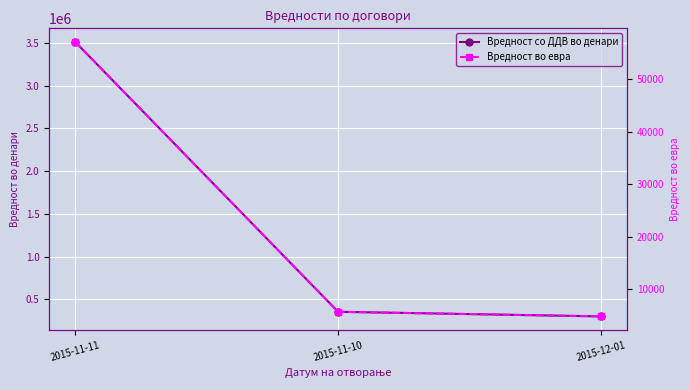

Reading right to left, what are all the values shown in this chart?

Вредност со ДДВ во денари: 2015-12-01=300000.0	2015-11-10=354000.0	2015-11-11=3508140.0
Вредност во евра: 2015-12-01=4878.1	2015-11-10=5756.1	2015-11-11=57042.9